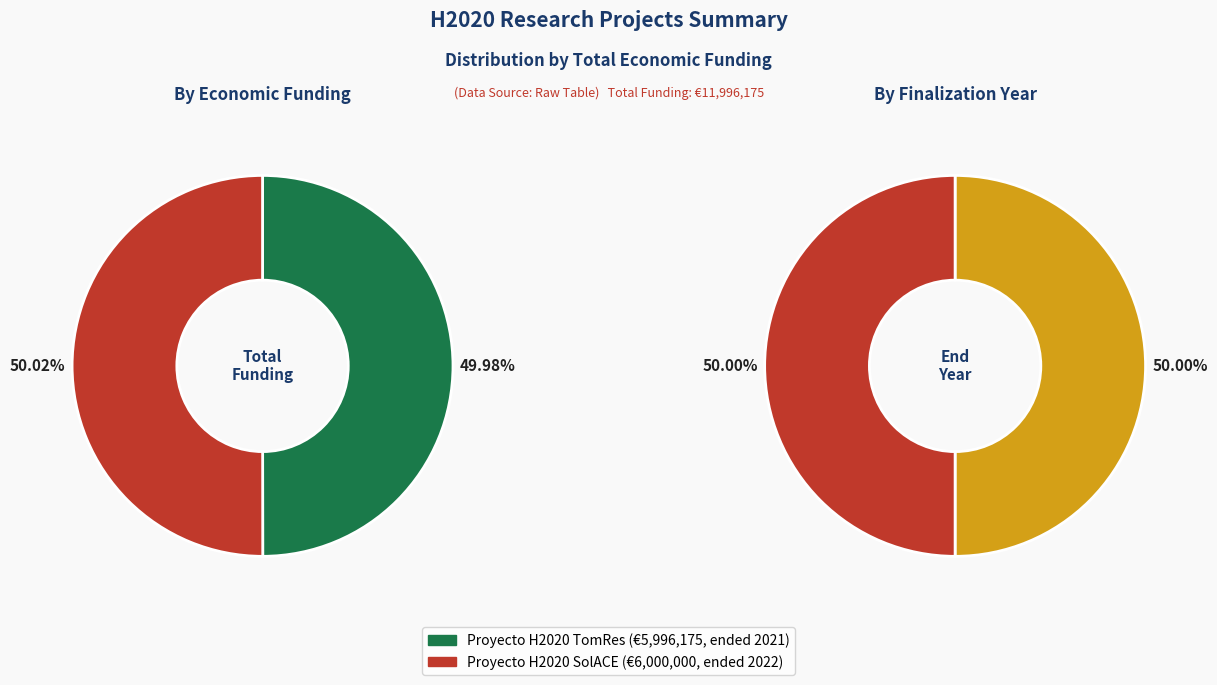

Rank the categories by value from highest to lowest.

Proyecto H2020 SolACE, Proyecto H2020 TomRes